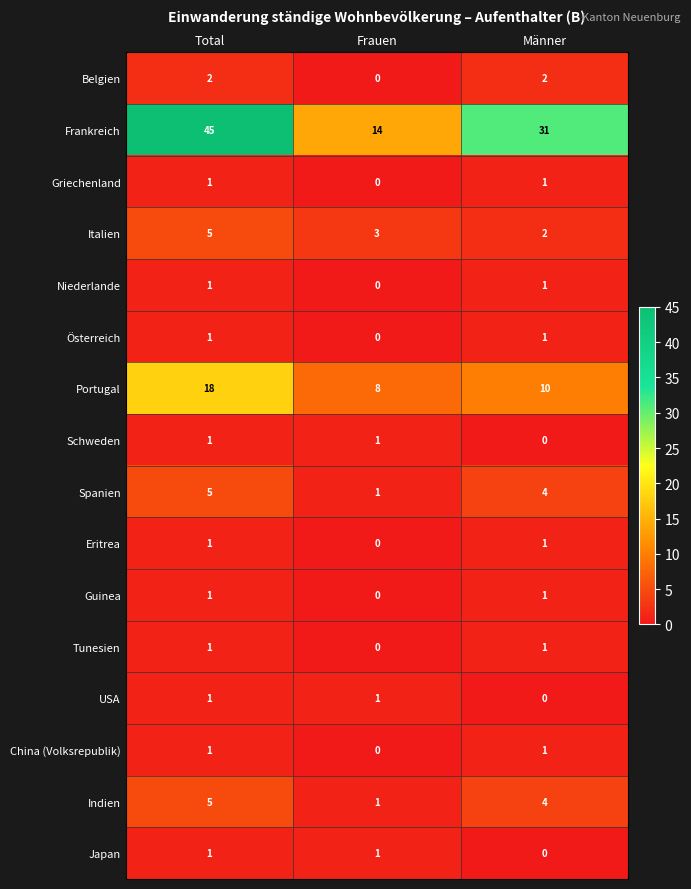

How many data points does each series have?

3